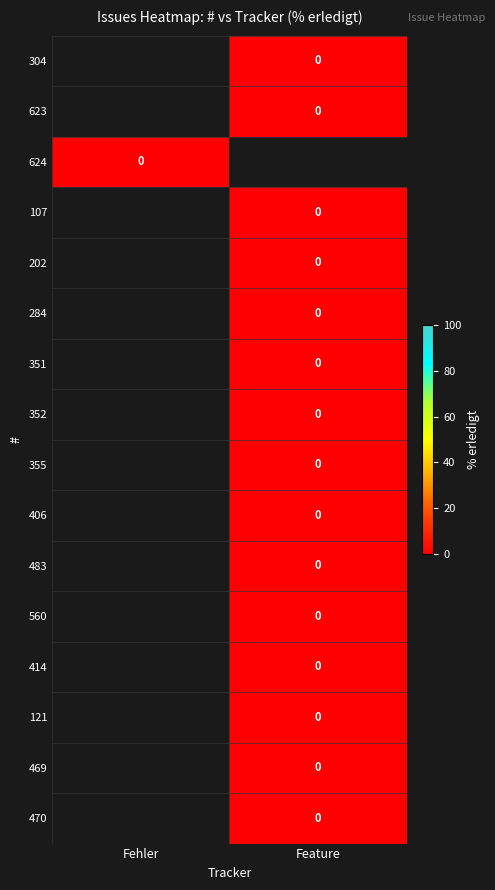

Which series has the widest spread of values?

624